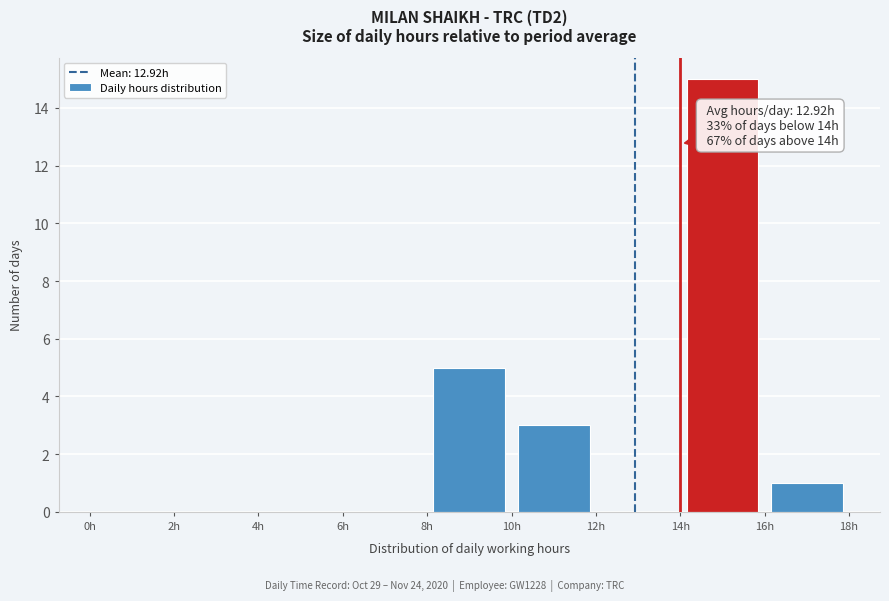

Which range on the x-axis has the tallest bar?

14 to 16